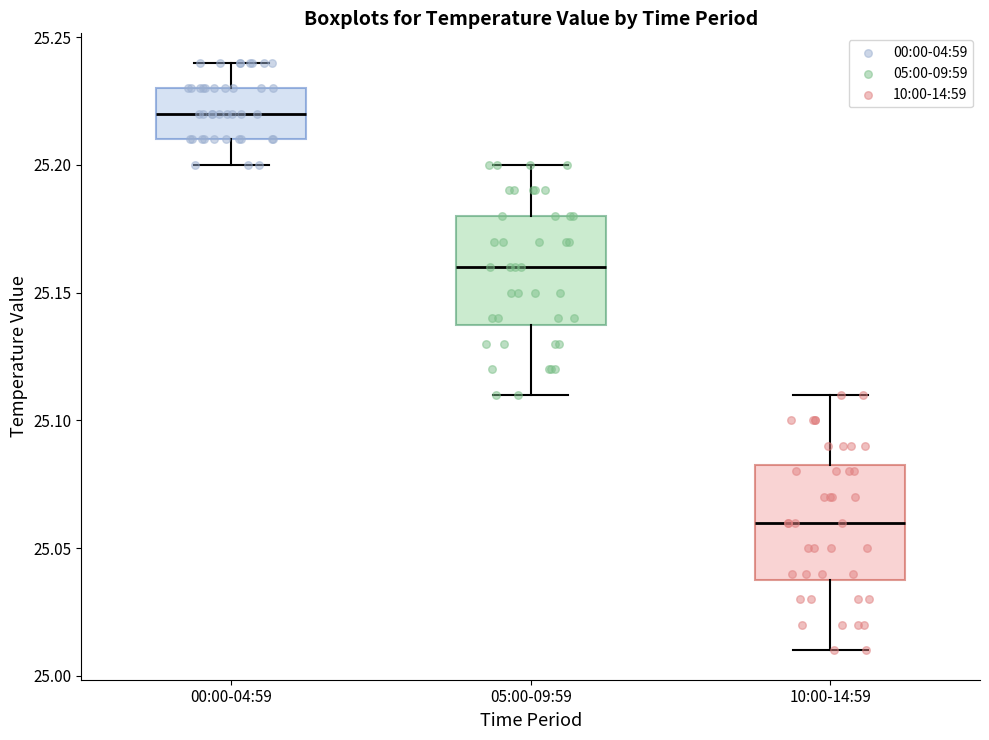

Where does the upper whisker of the box for 10:00-14:59 end on the y-axis? The values are not printed on the chart, so give them approximately, as read against the axis.

25.110